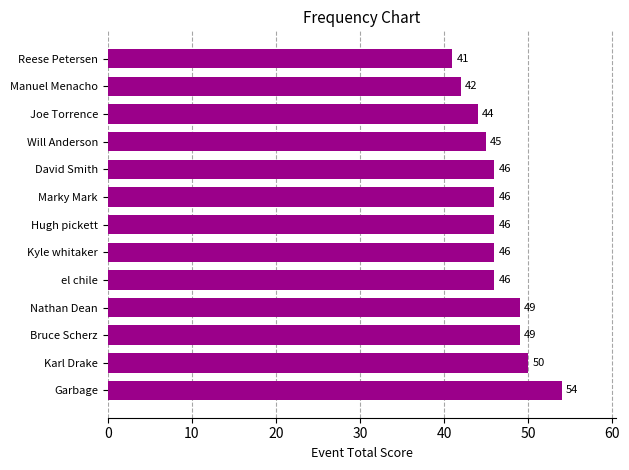

At which category does the chart reach its peak across all series?

Garbage